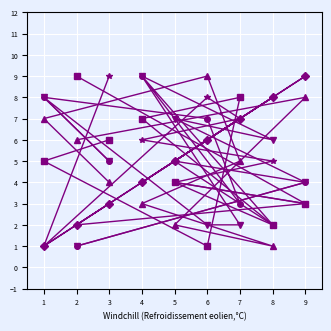

At which category is the sum across all series the highest?

4